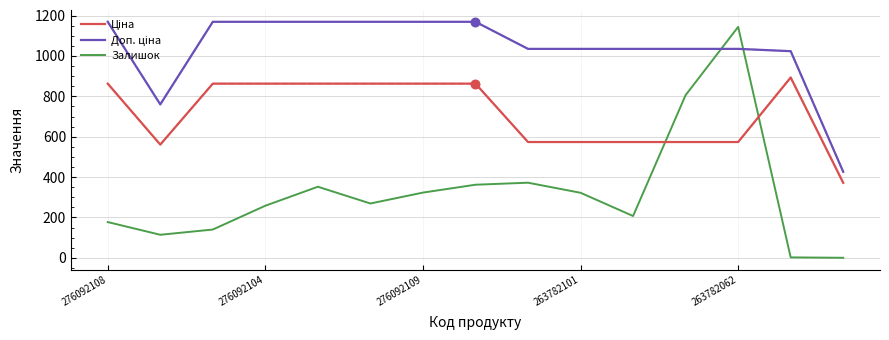

Which series has the widest spread of values?

Залишок